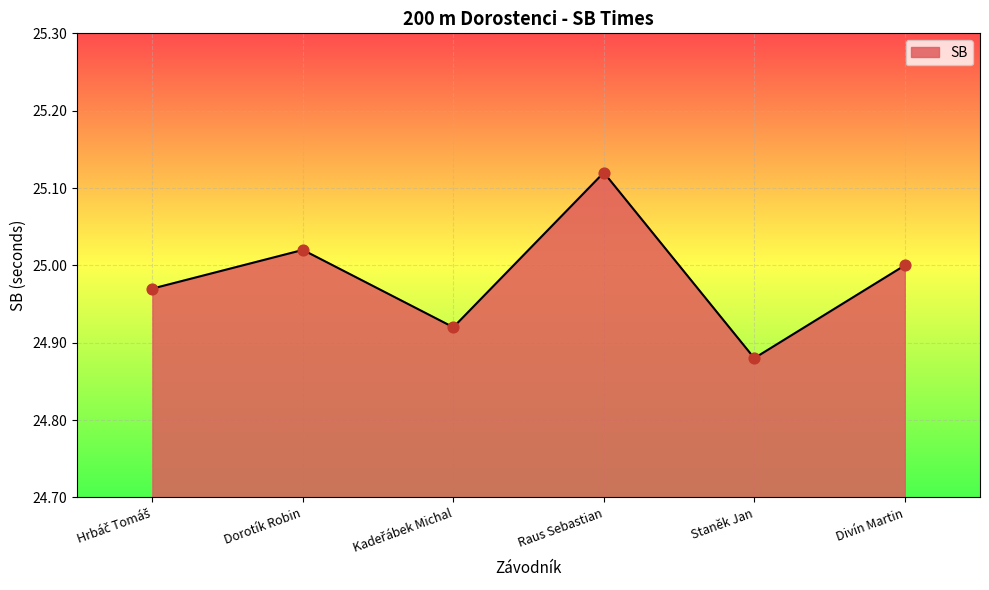

What is the change in value from Staněk Jan to Divín Martin?

+0.1